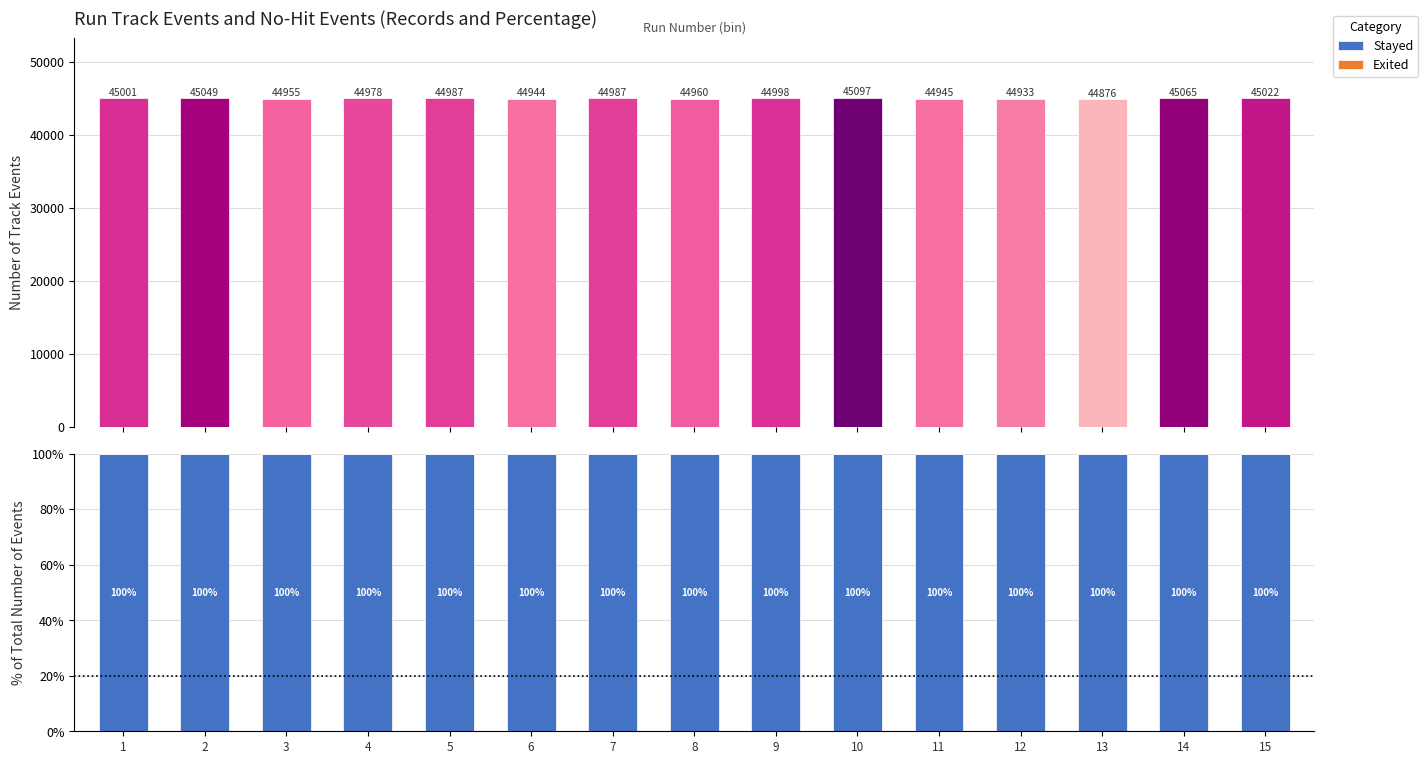

Count the Exited values in the range 0 to 1.

15